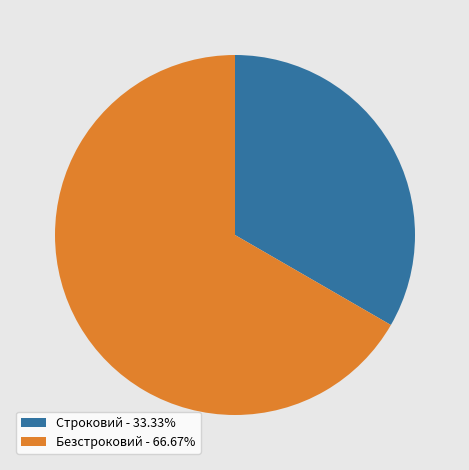

Approximately how many times larger is the value at Безстроковий - 66.67% compared to Строковий - 33.33%?

2.0